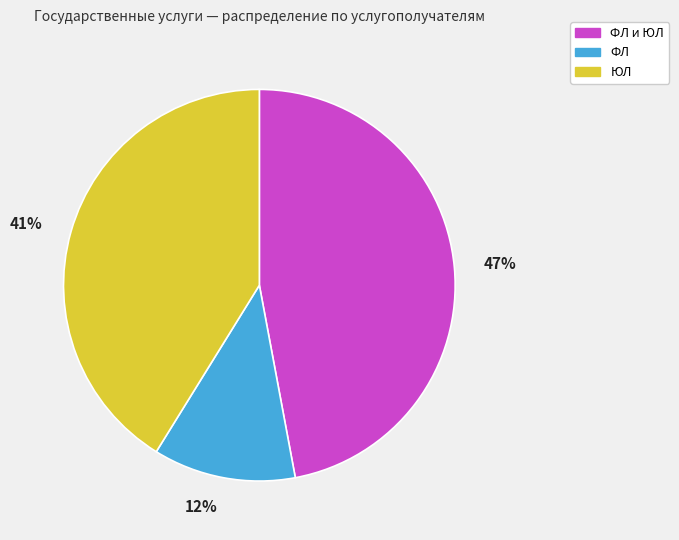

What is the largest slice in the pie chart?

ФЛ и ЮЛ